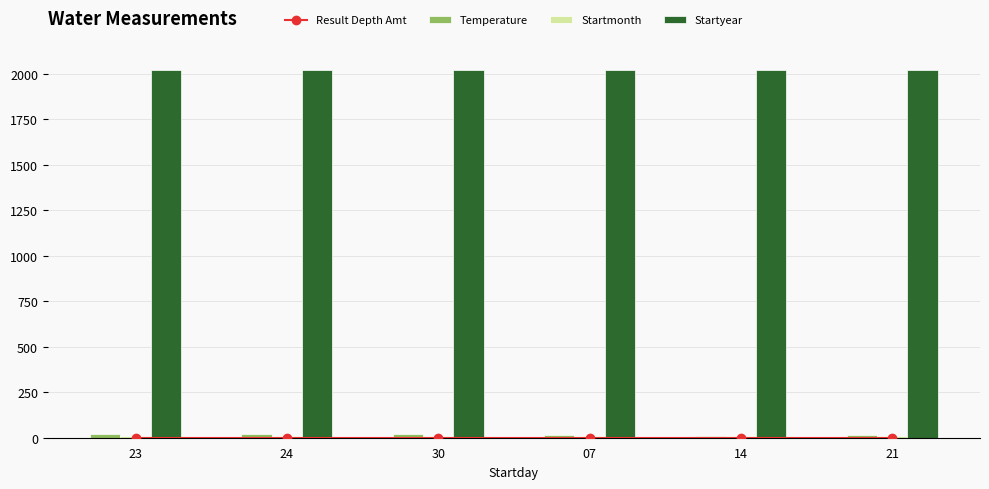

At which label is Startmonth closest to 9?

23